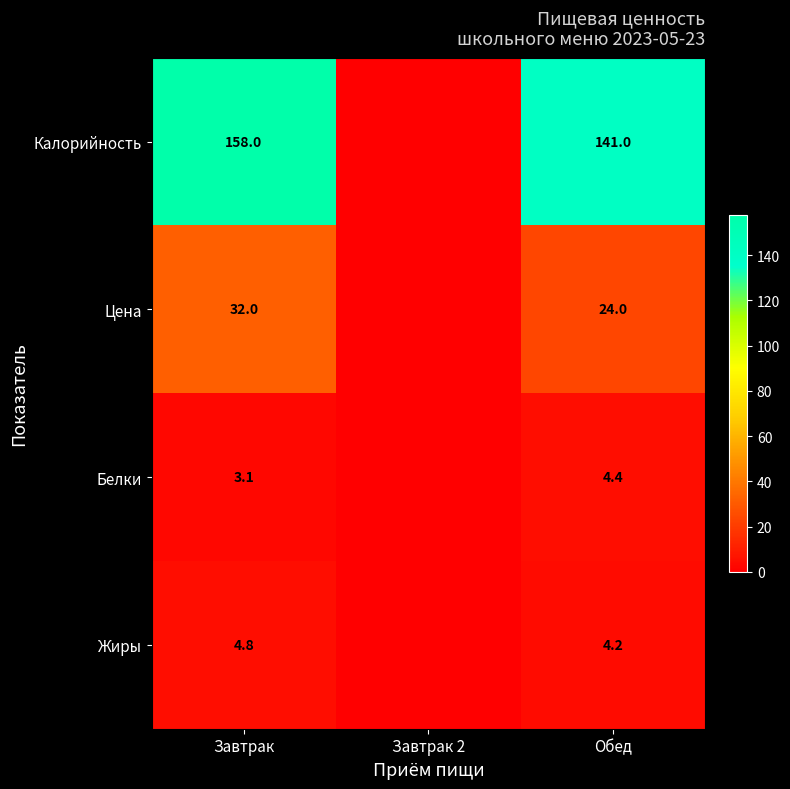

What is the total value across all series at Обед?

173.6